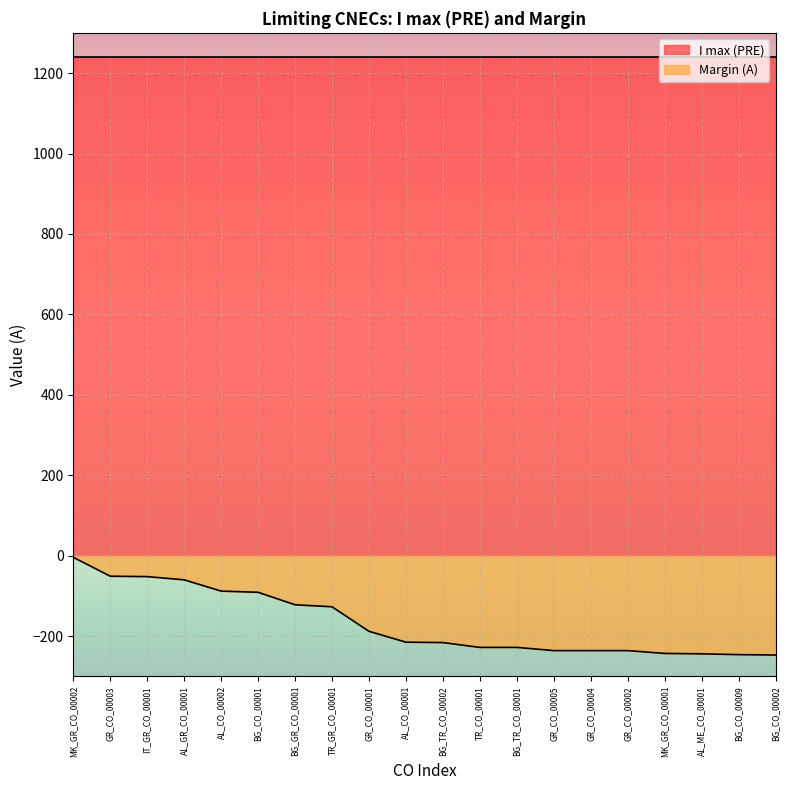

What is the label of the 18th point from the left?

AL_ME_CO_00001